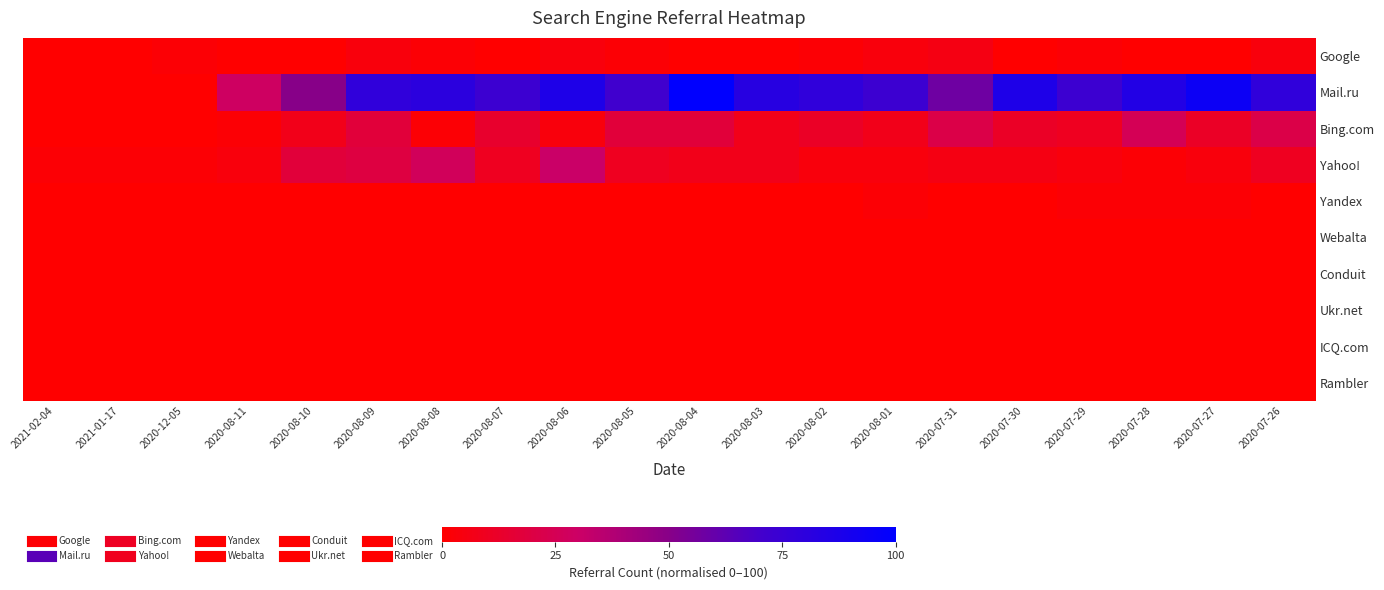

How many data points does each series have?

20